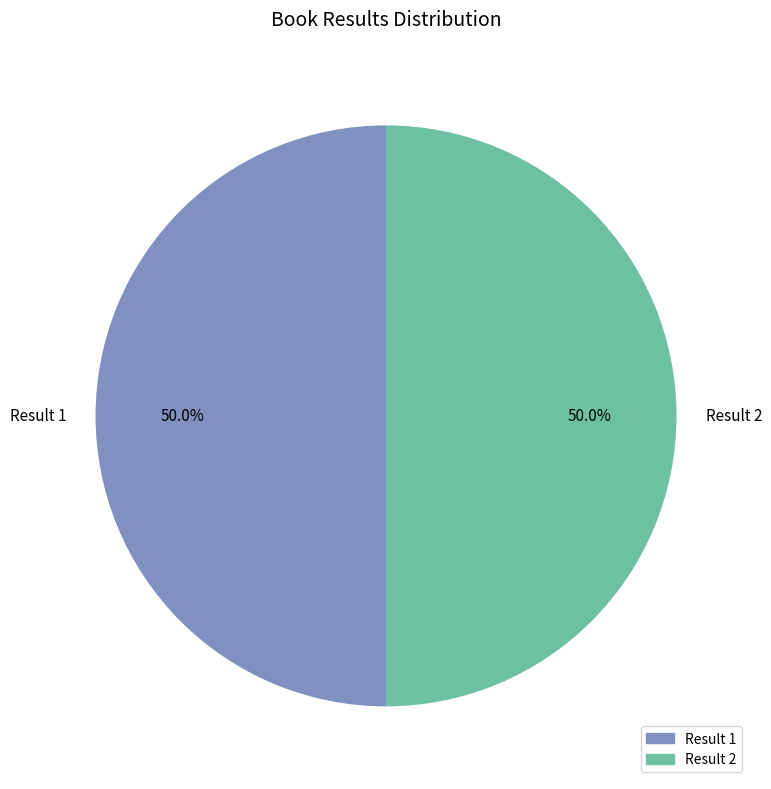

Approximately how many times larger is the value at Result 2 compared to Result 1?

1.0